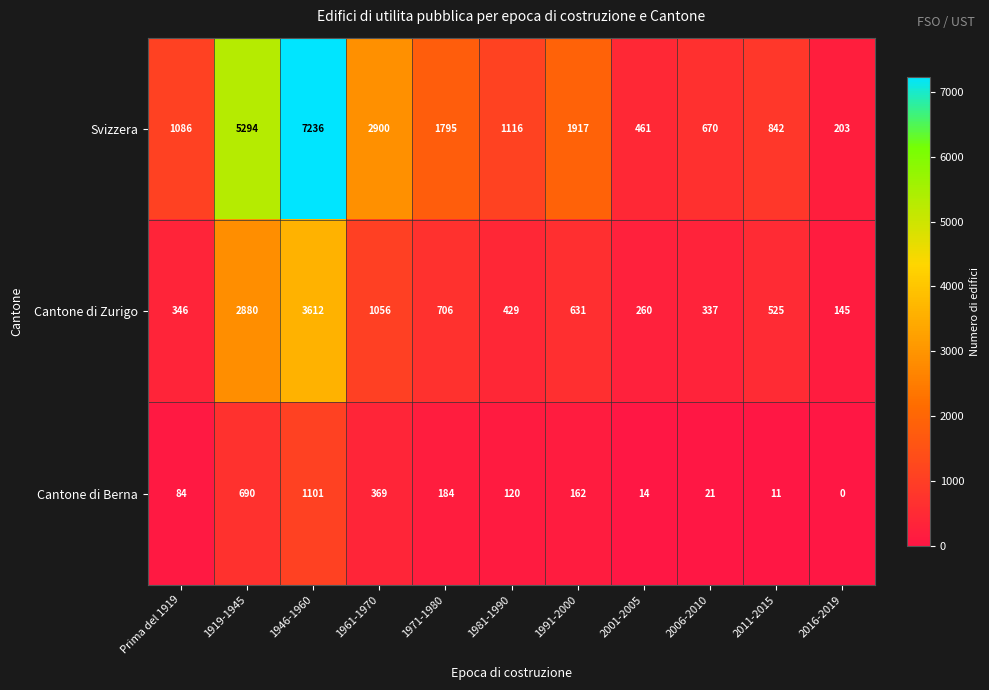

How many series are shown in this chart?

3